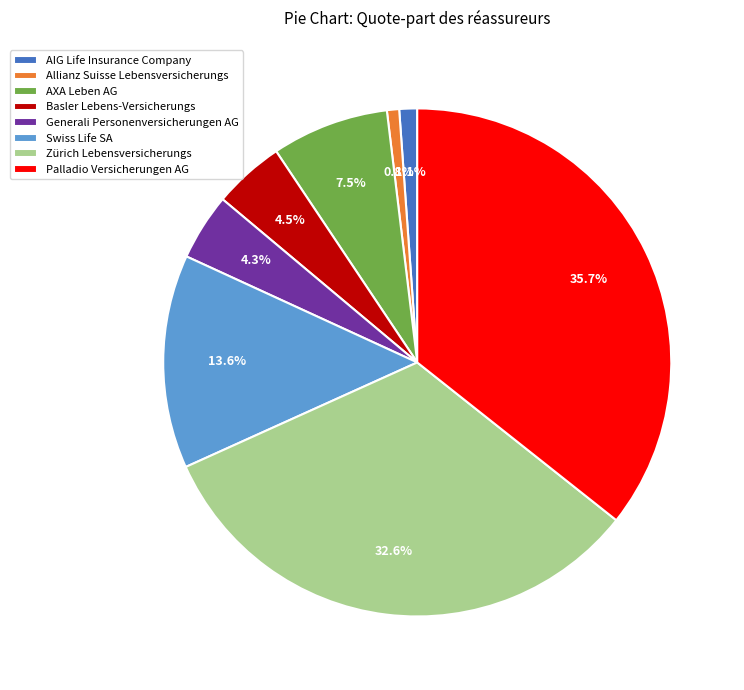

To the nearest percent, what is the combined percentage of Basler Lebens-Versicherungs and AXA Leben AG?

12%